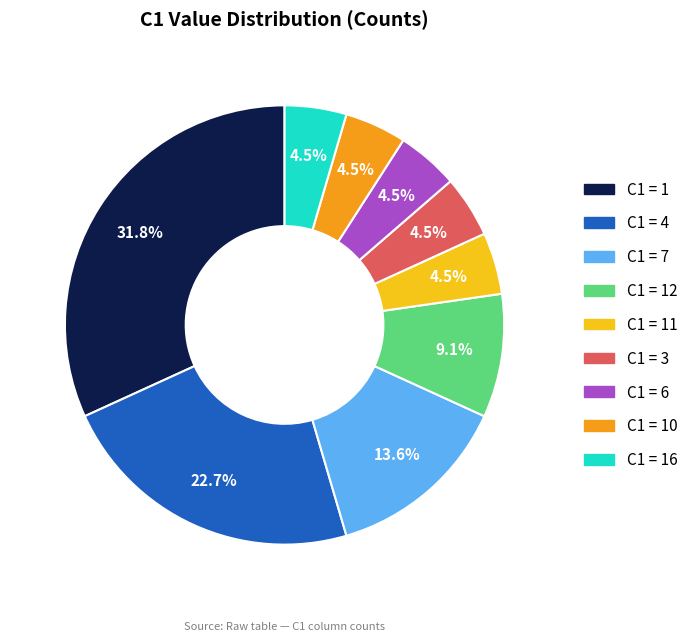

Does any single category account for the majority?

No